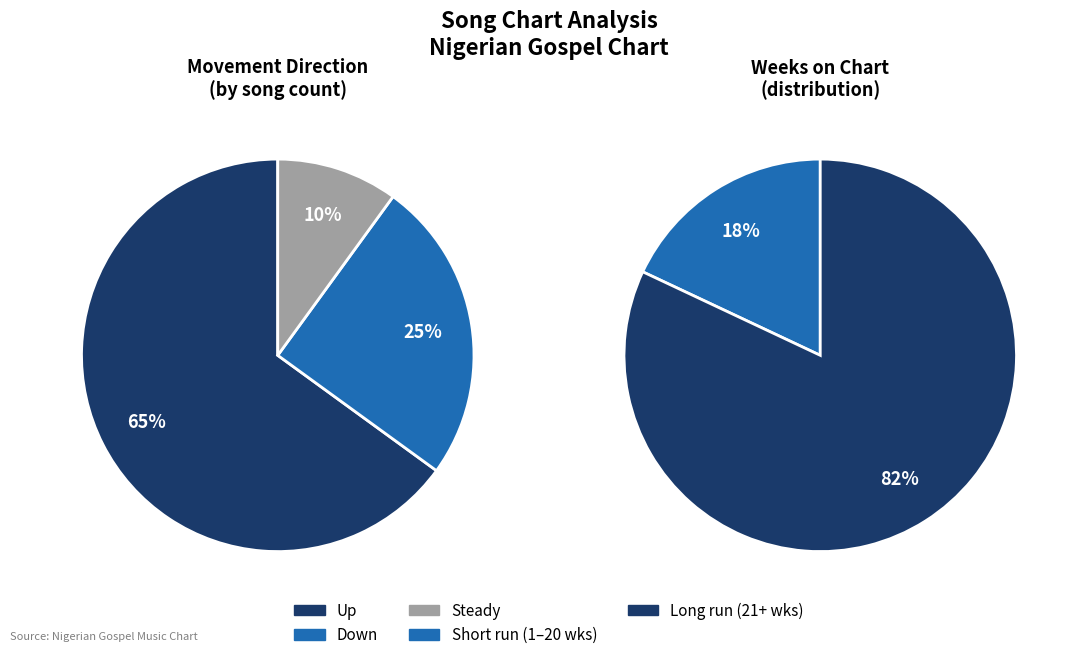

What is the change in value from up to -?

-55